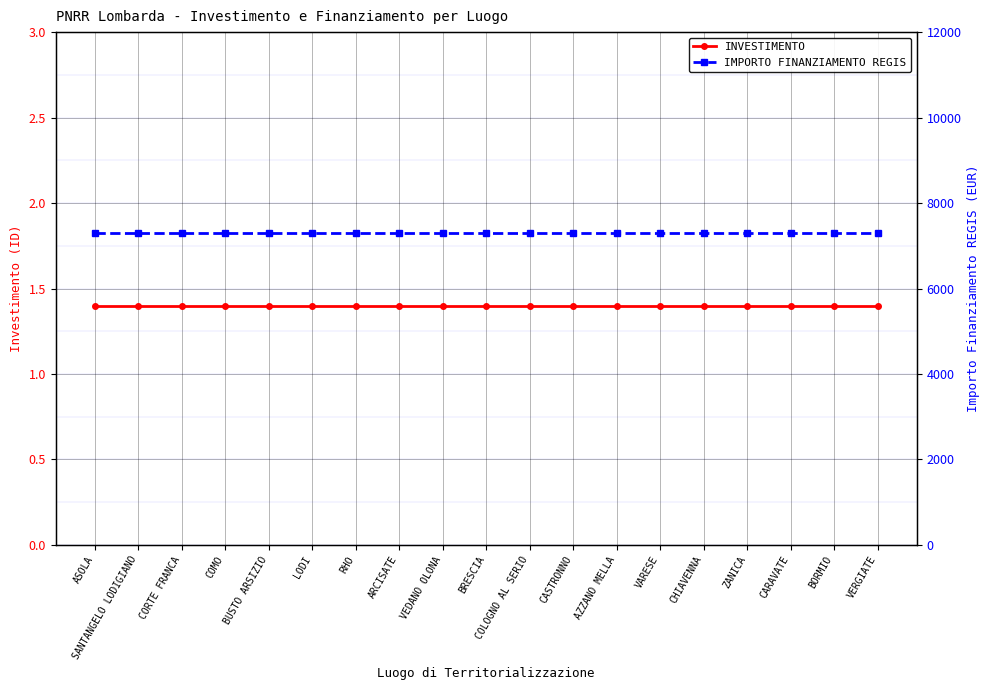

True or false: INVESTIMENTO and IMPORTO FINANZIAMENTO REGIS cross at least once.

False